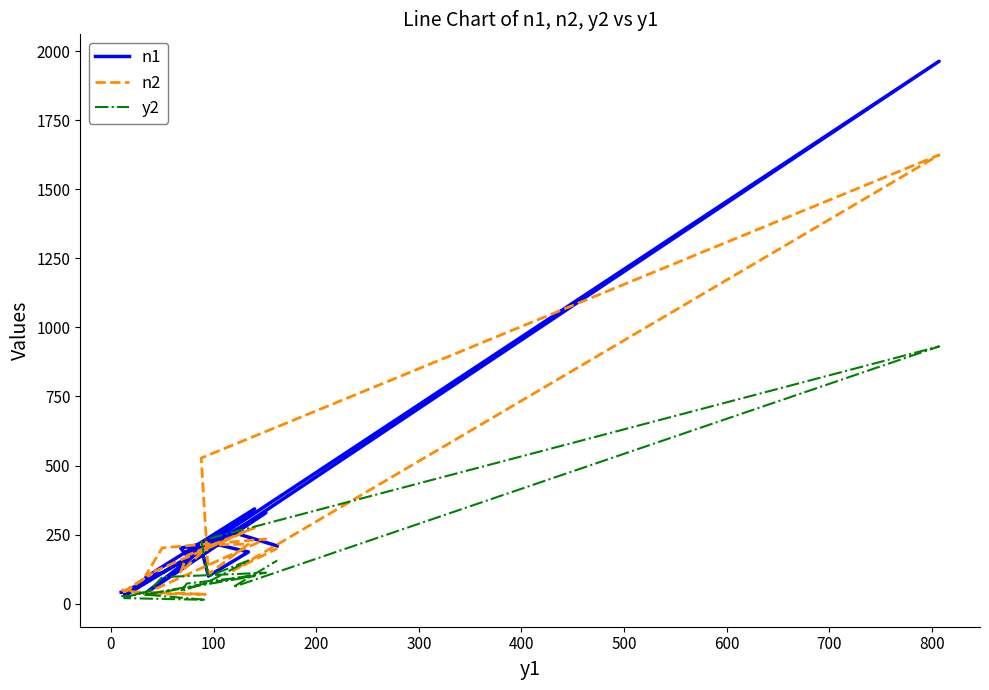

How many lines are shown in the chart?

3